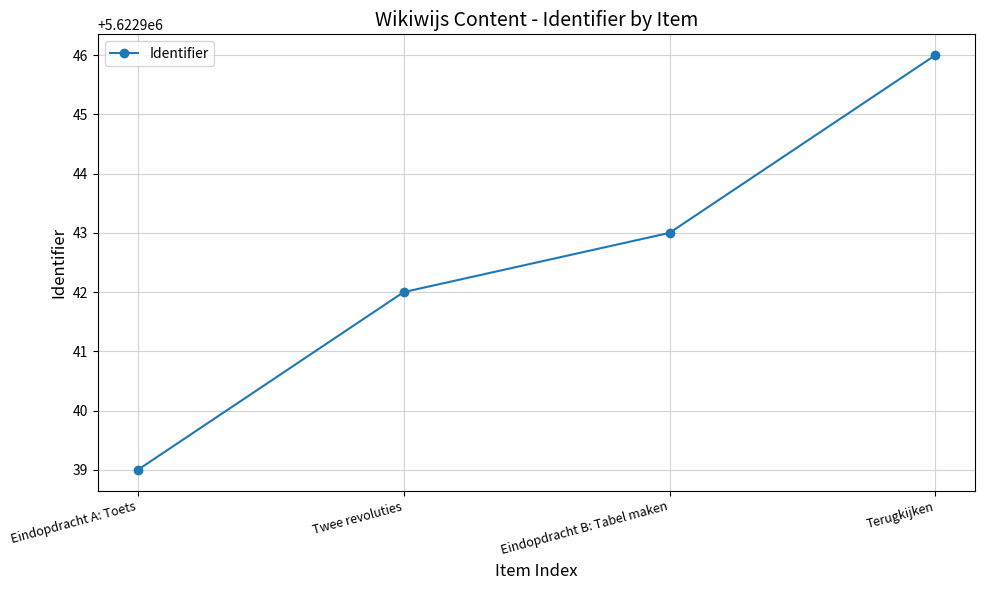

What is the value of the 2nd point from the left?

5622942